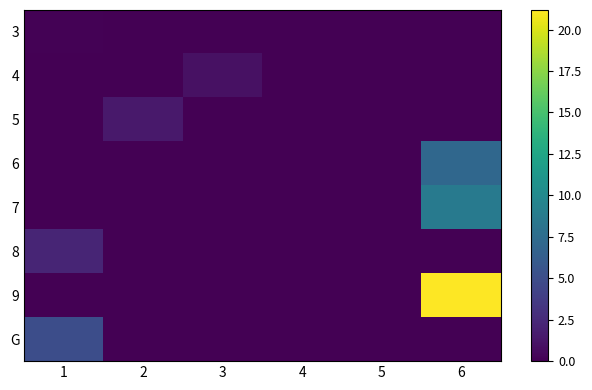

What is the maximum value shown in the chart?

21.2